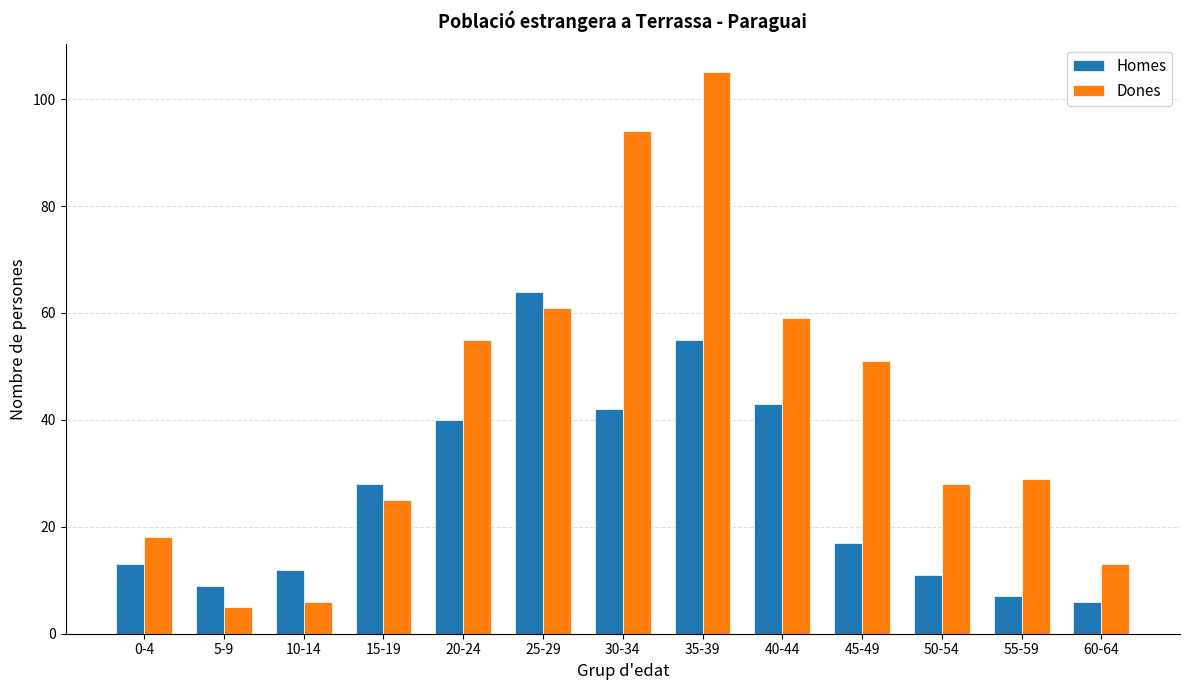

Which series changed the most between 5-9 and 35-39?

Dones